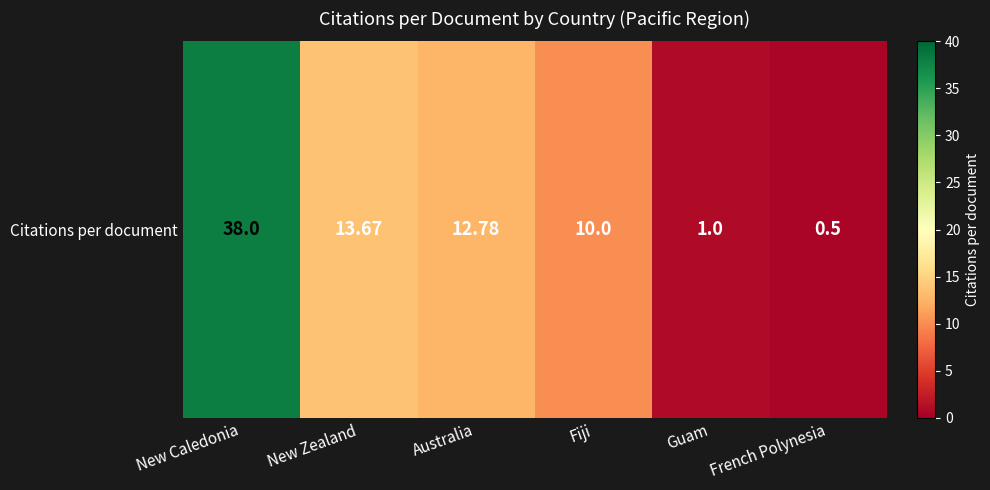

What is the maximum value shown in the chart?

38.0